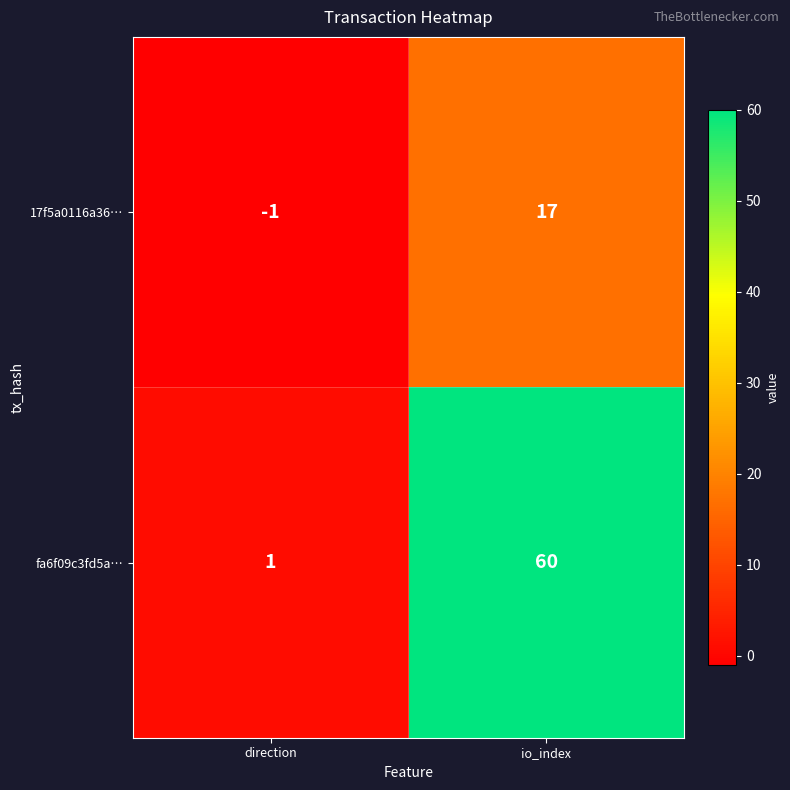

Between direction and io_index, which series saw the biggest shift?

fa6f09c3fd5a…